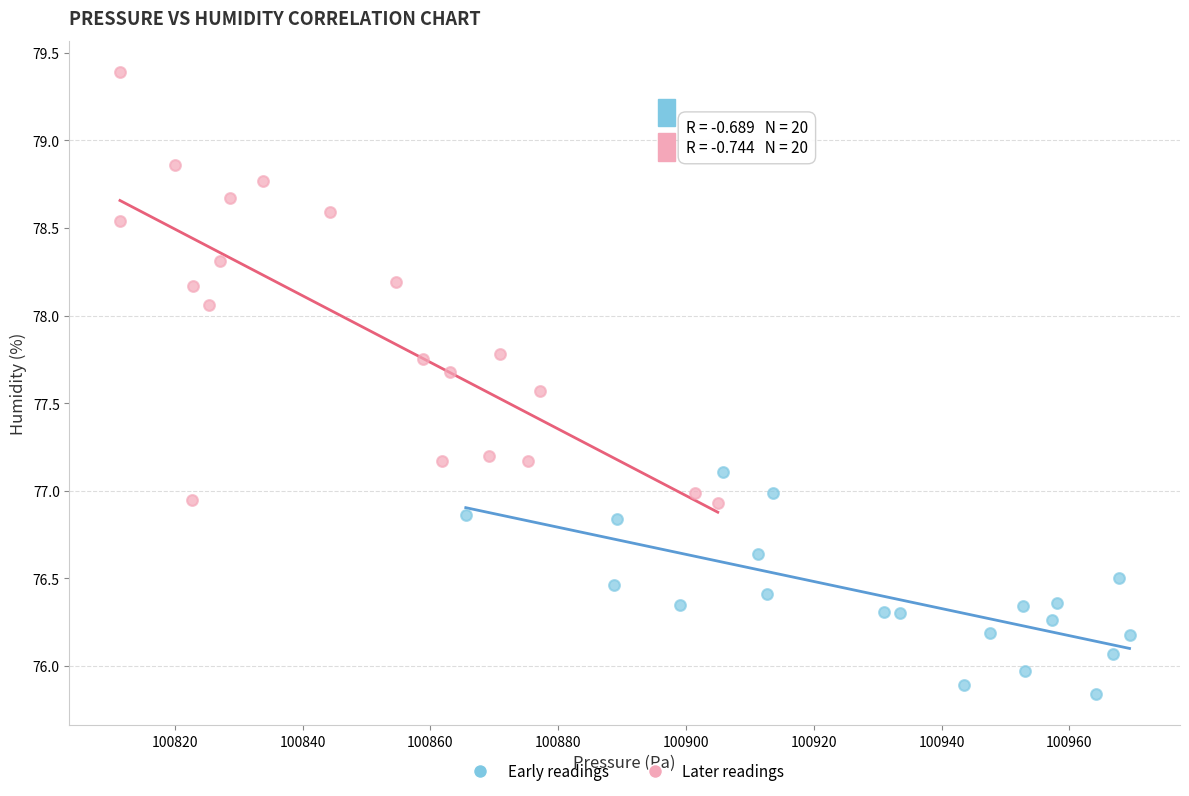

Which series contains the lowest Y value?

Early readings